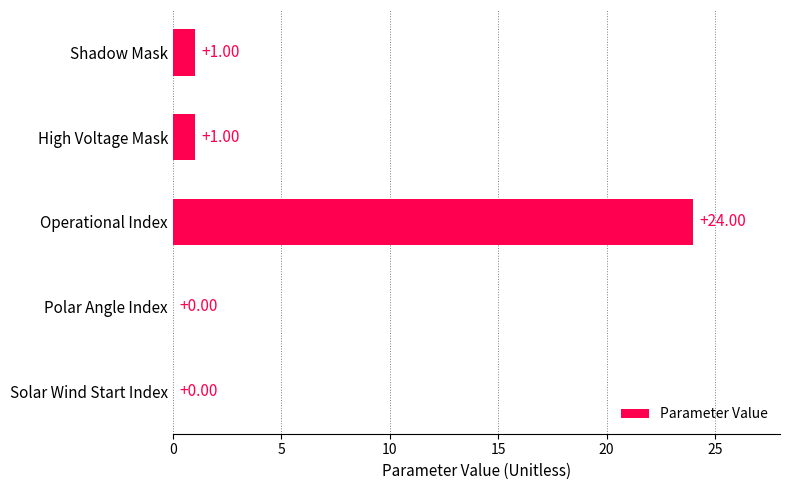

What is the sum of all values?

26